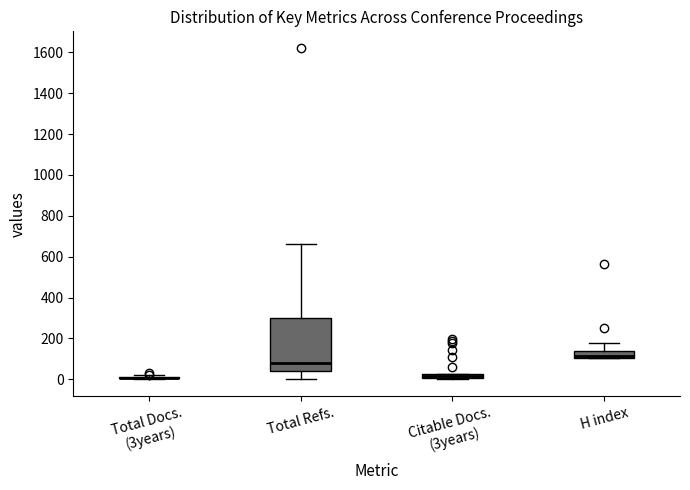

Which box is the tallest, from its lower edge to its upper edge?

Total Refs.